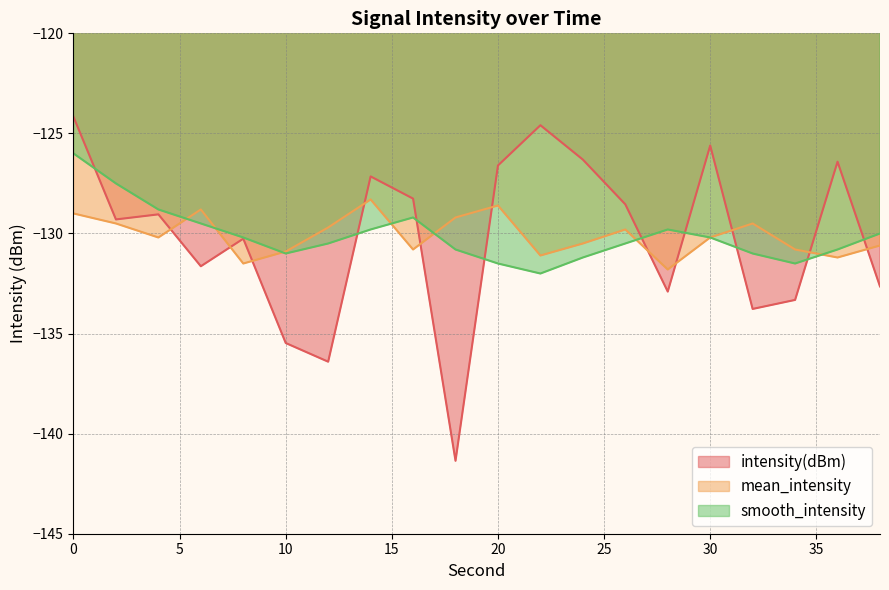

How many lines are shown in the chart?

3